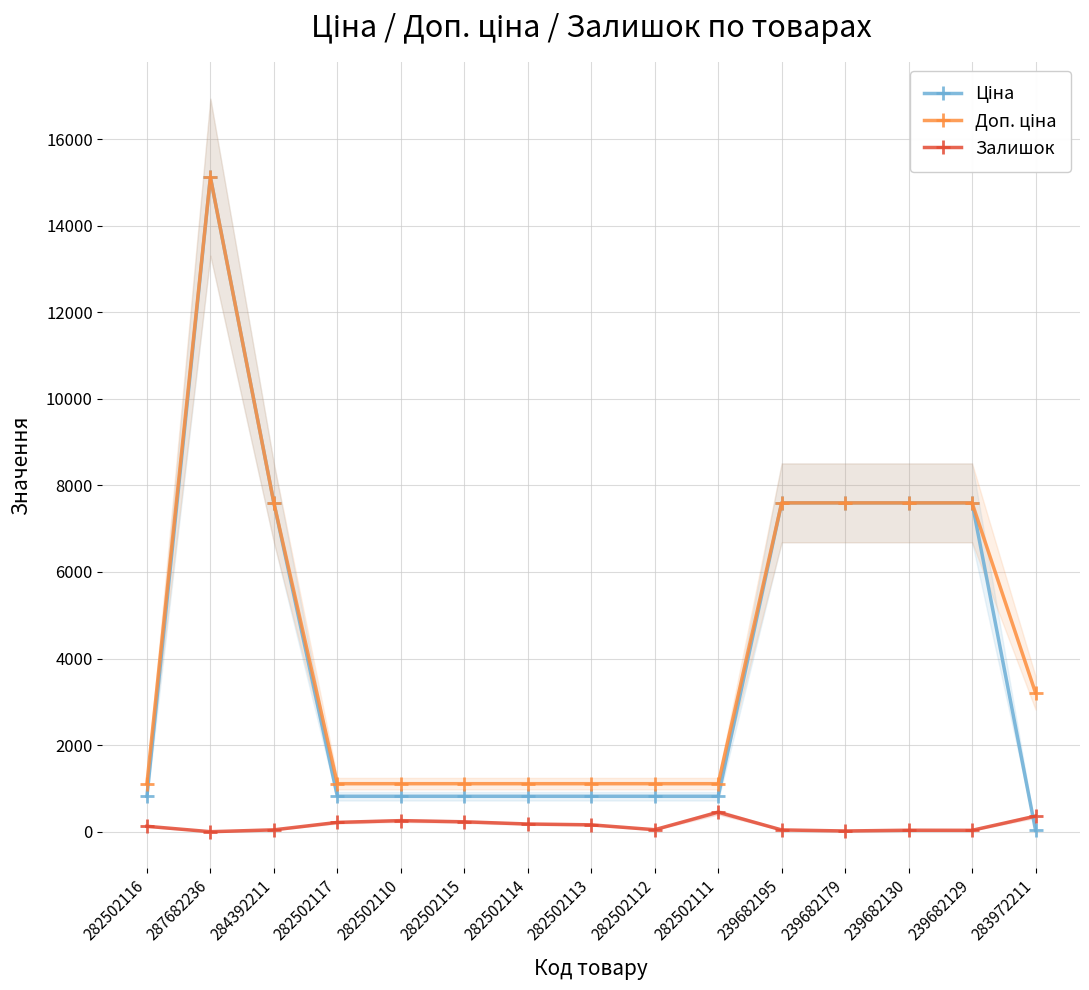

True or false: Залишок and Доп. ціна cross at least once.

False